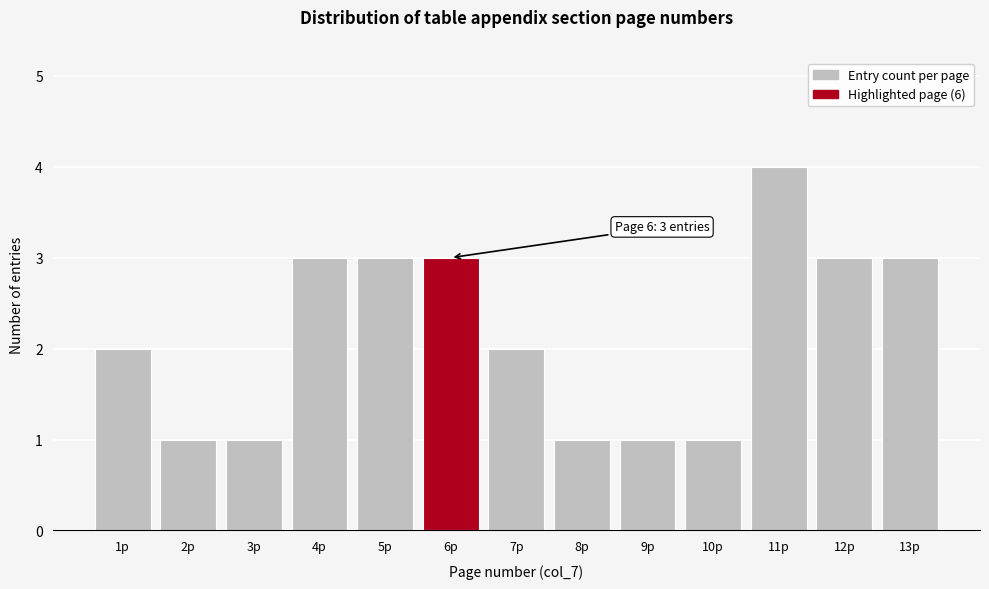

Reading left to right, extract all data points from this chart.

1p=2	2p=1	3p=1	4p=3	5p=3	6p=3	7p=2	8p=1	9p=1	10p=1	11p=4	12p=3	13p=3